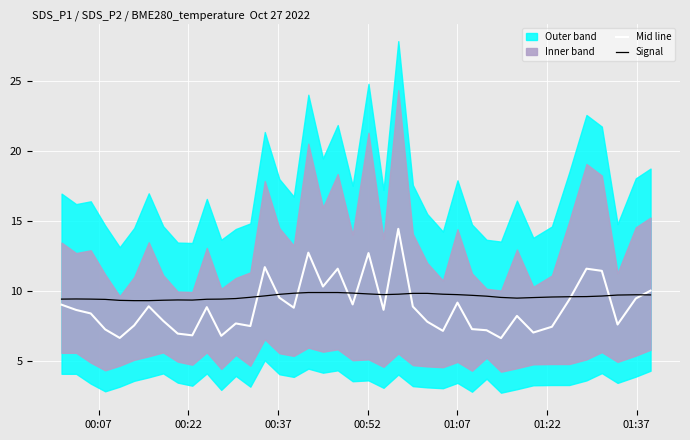

What is the minimum value for Signal?

9.3